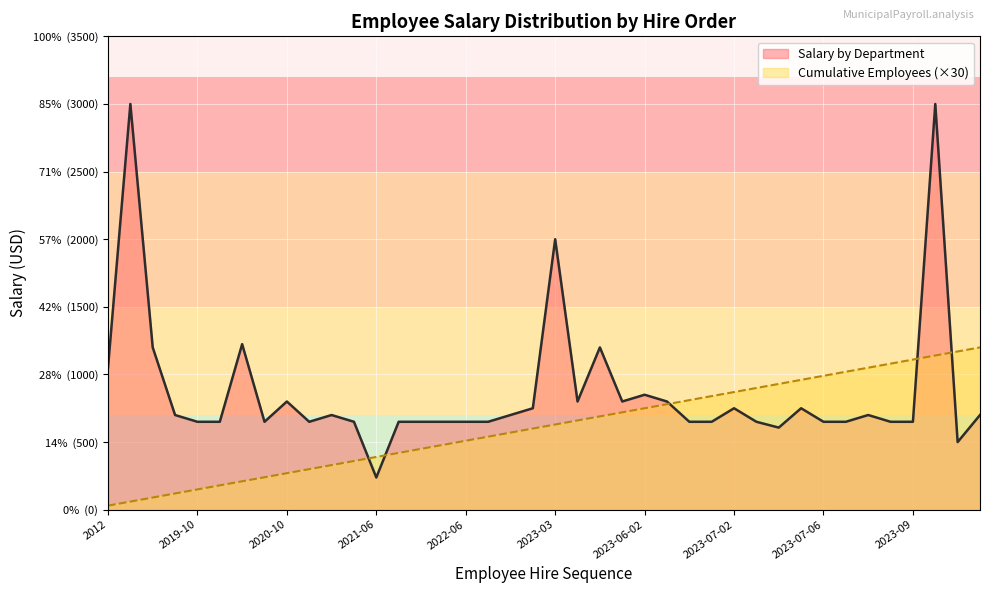

Is the value of Salary by Department at 2023-07-05 greater than the value of Cumulative Employees at 2023-05?

Yes